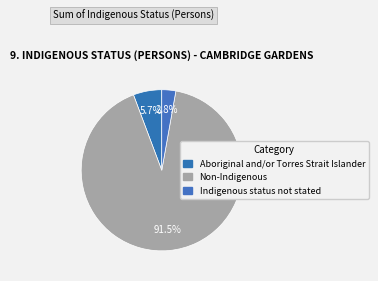

How many slices are in this pie chart?

3